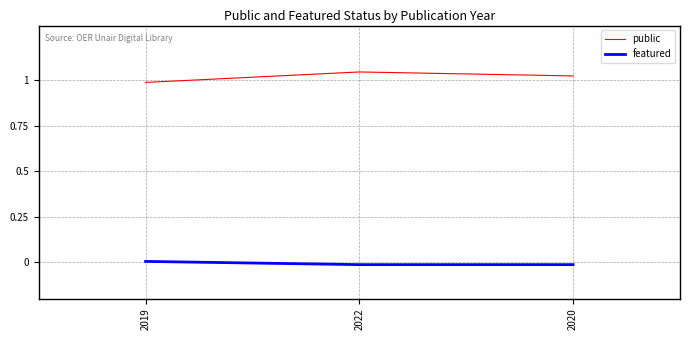

How many values in the featured series are below 0?

2